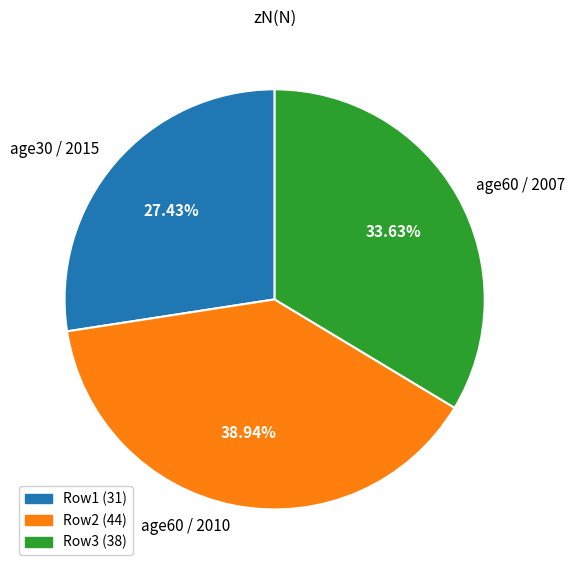

Does any single category account for the majority?

No